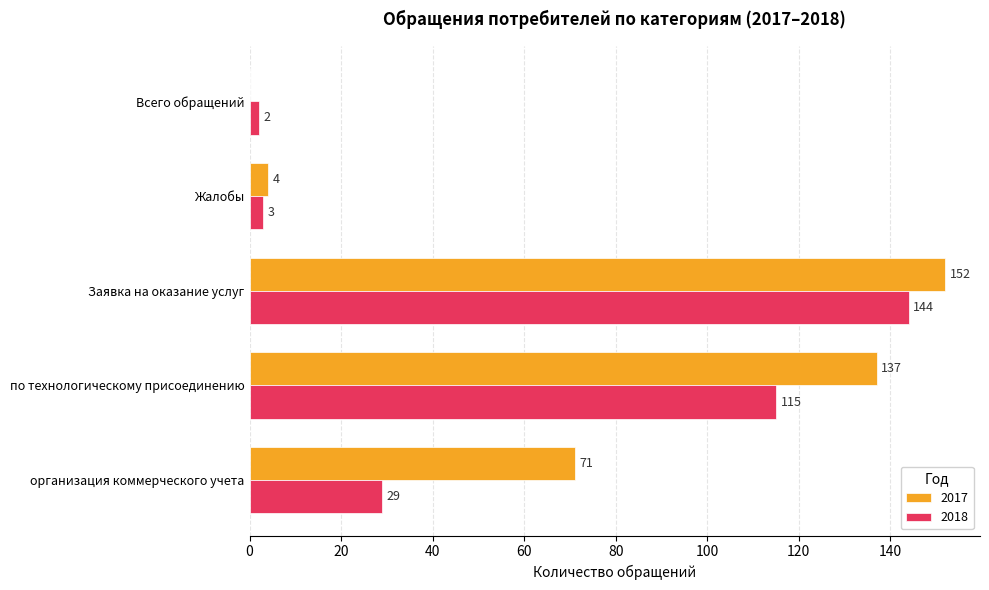

Is it true that 2017 equals 152 at Заявка на оказание услуг?

True